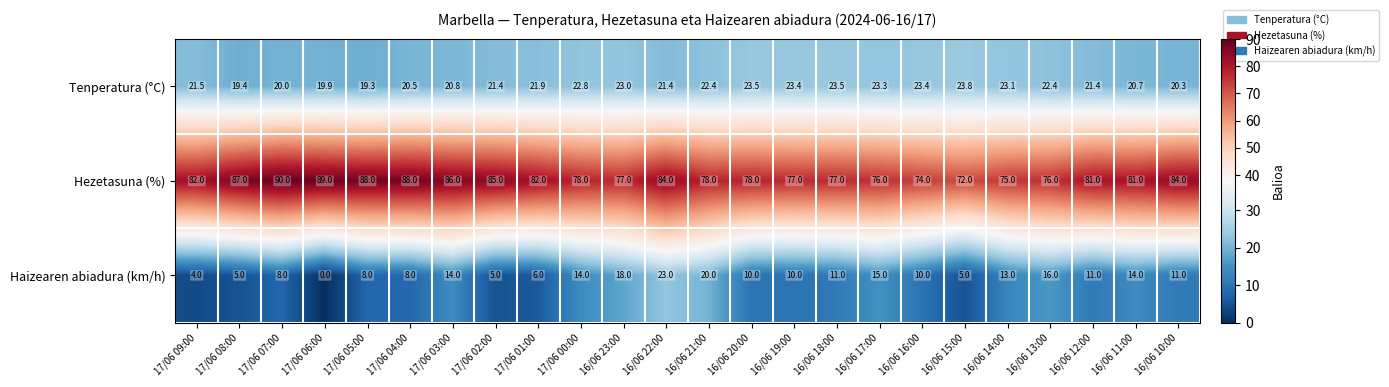

Which category has the highest value in the Tenperatura (°C) series?

16/06 15:00